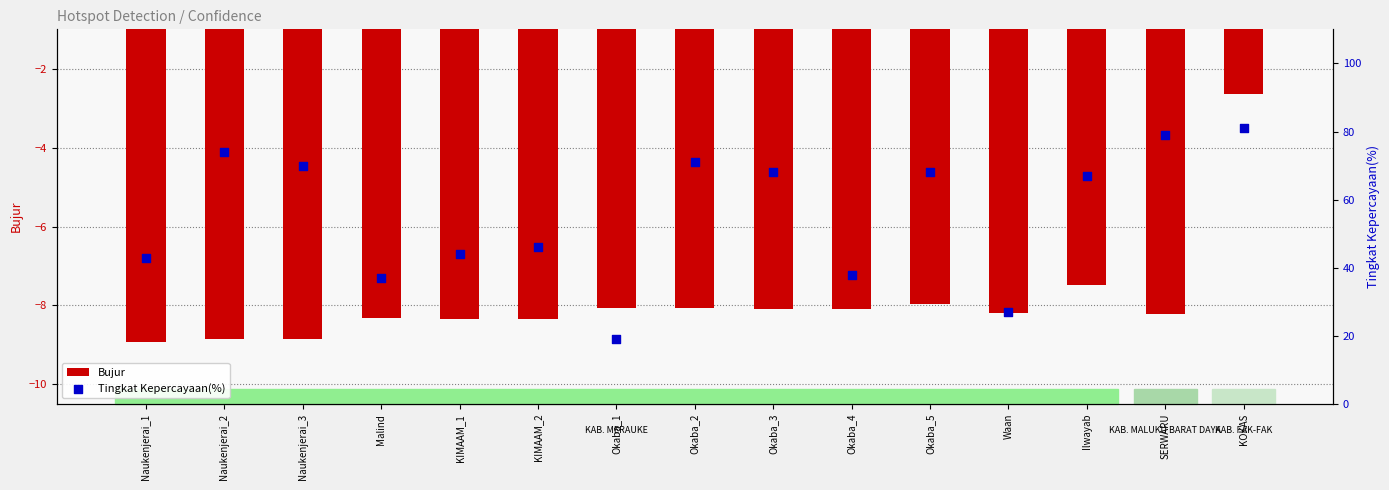

Which series contains the lowest Y value?

Bujur